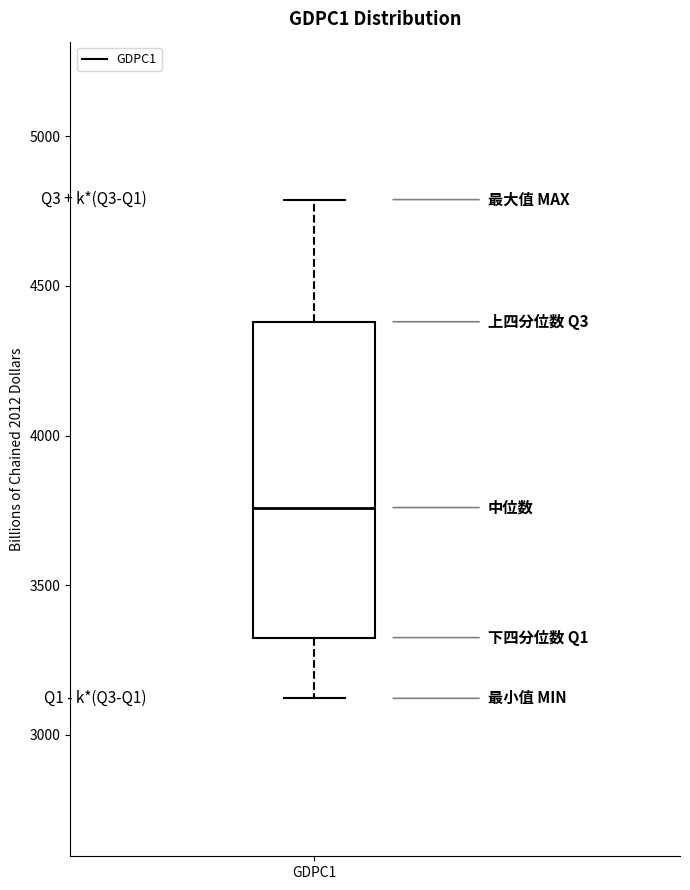

Where is the lower edge of the box for GDPC1 on the y-axis? The values are not printed on the chart, so give them approximately, as read against the axis.

3300